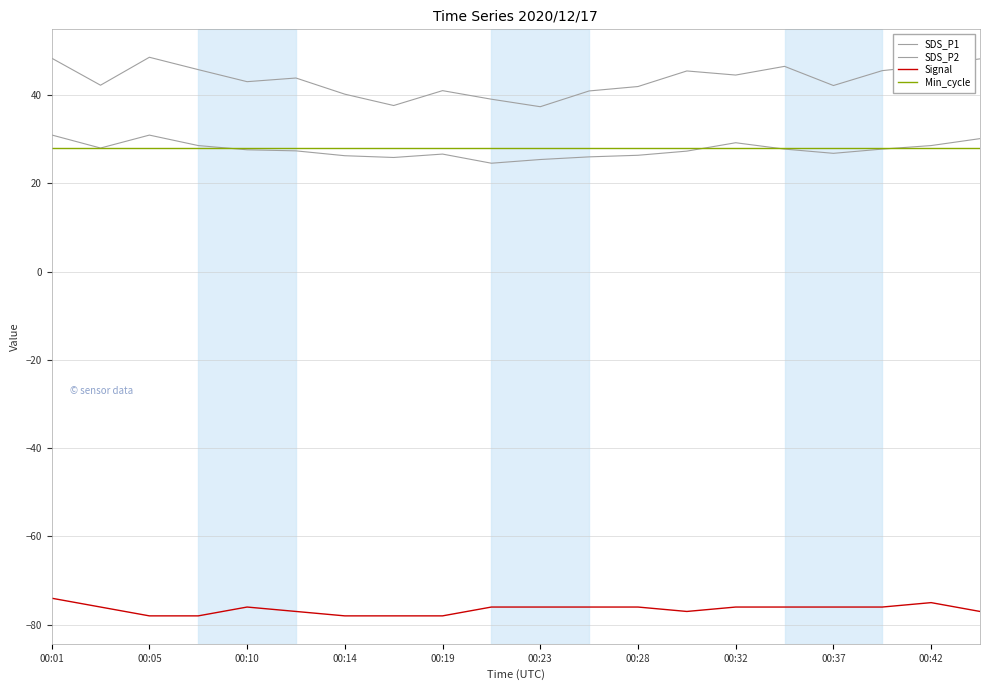

Which series has the largest total across all categories?

SDS_P1